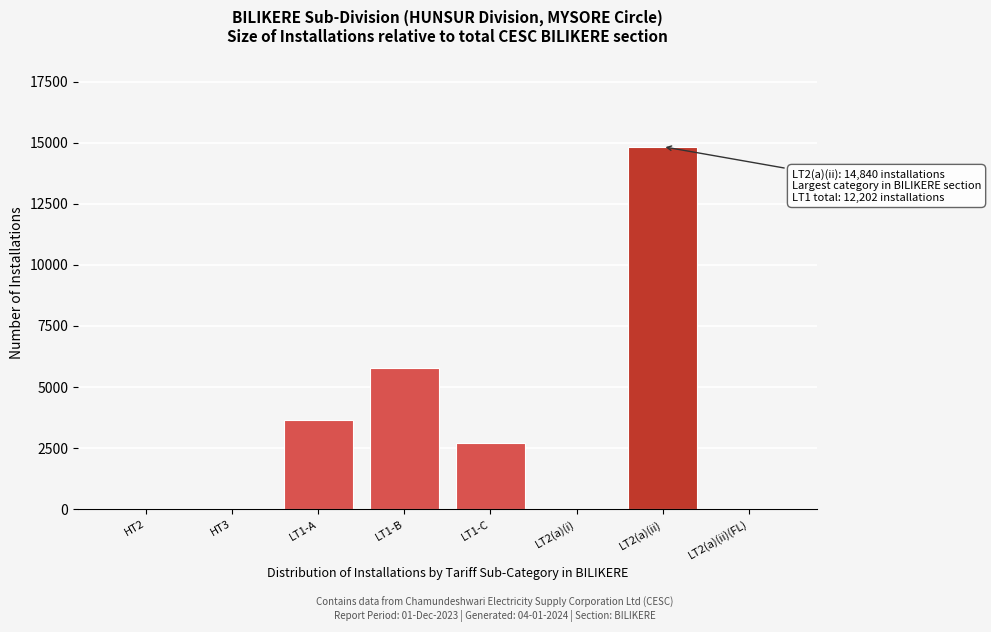

At which label is the value closest to 7420?

LT1-B